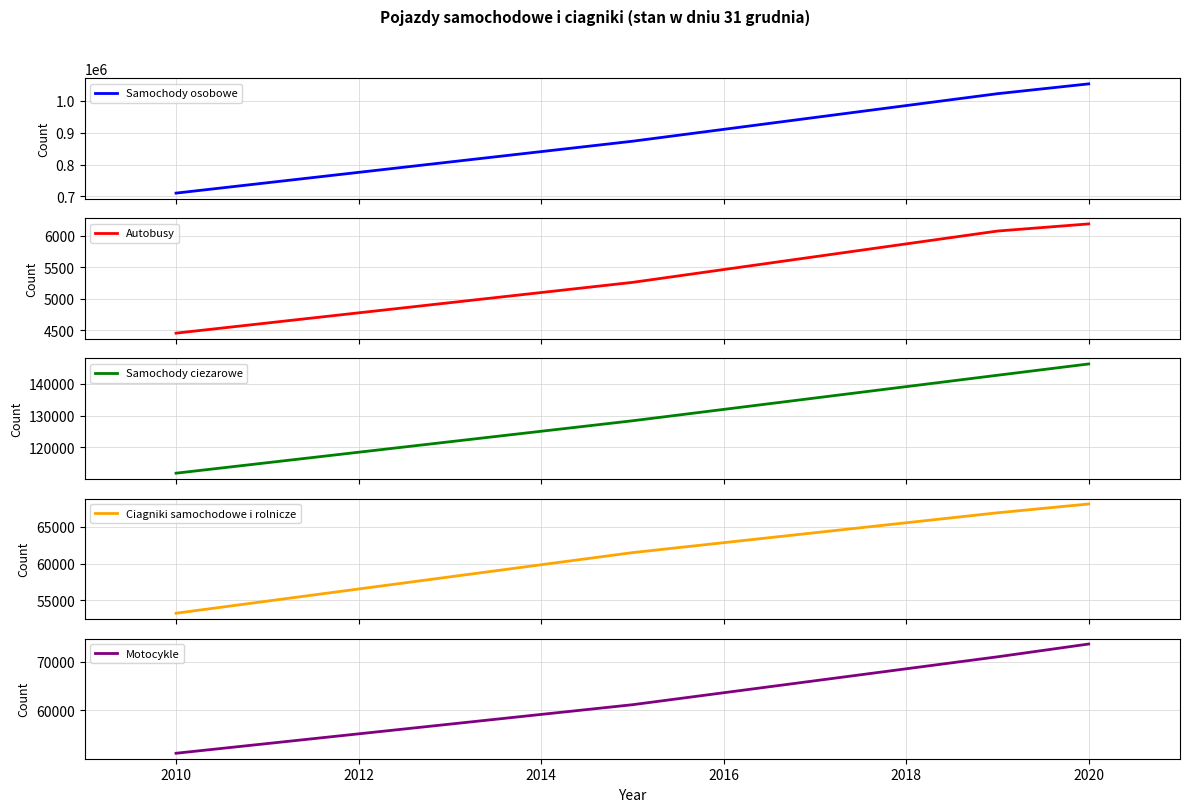

What is the highest value of the Samochody ciezarowe series?

146219